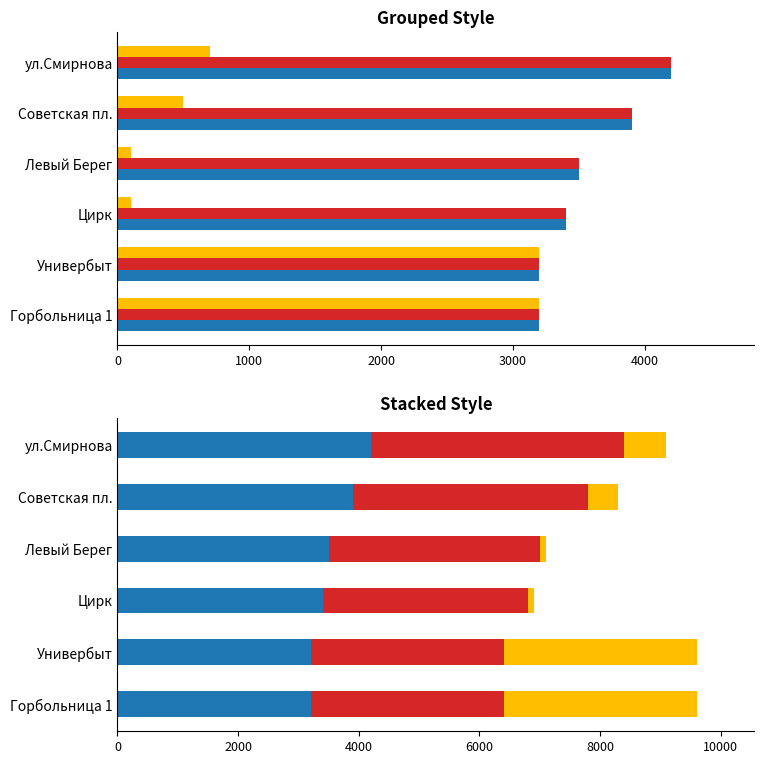

What are all the series names shown in the legend?

Новокузнецк АВ, пов.на Осинники, ж/д Тальжино